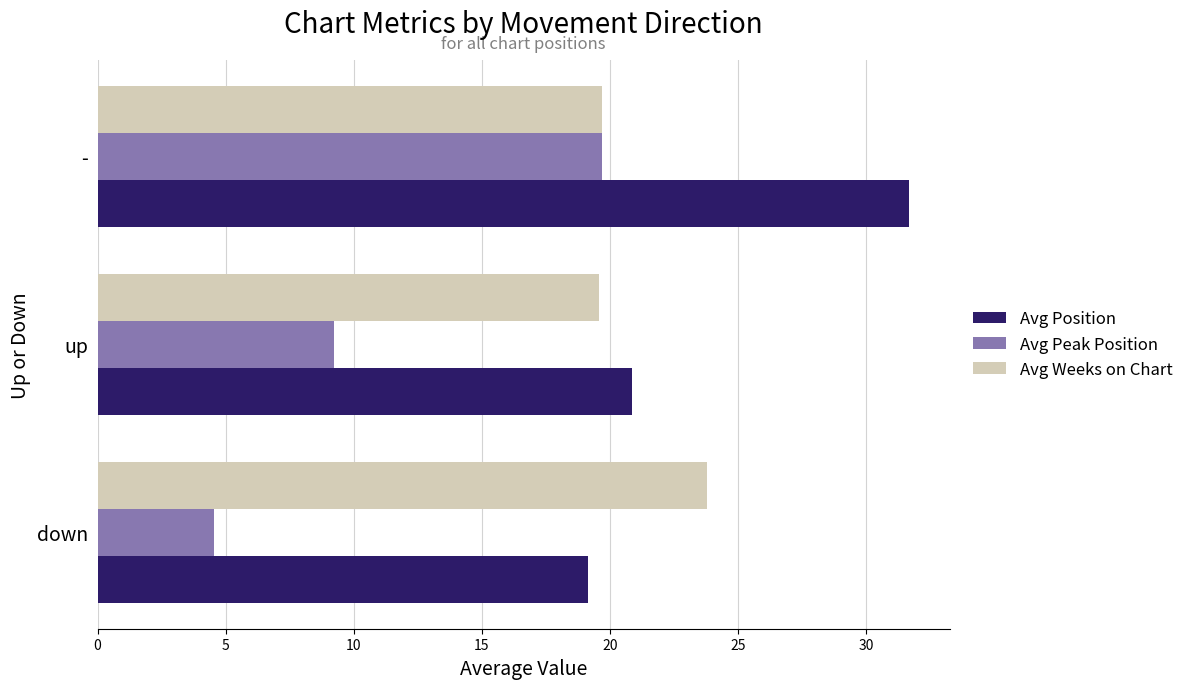

List the series in order of their peak value, lowest first.

Avg Peak Position, Avg Weeks on Chart, Avg Position